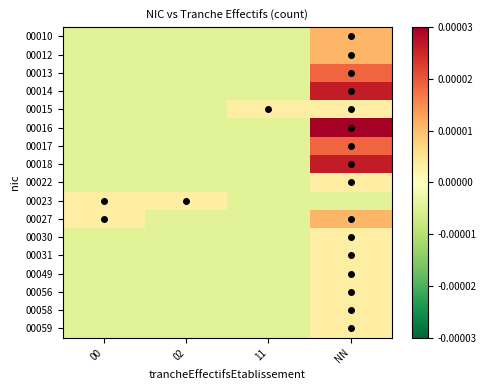

How many series are shown in this chart?

17